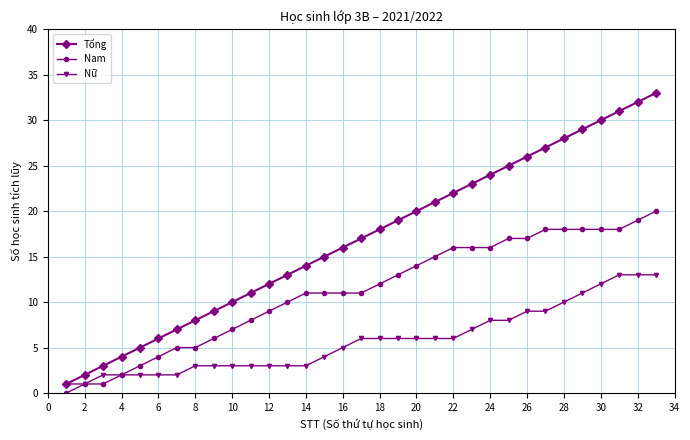

Which series has the widest spread of values?

Tổng